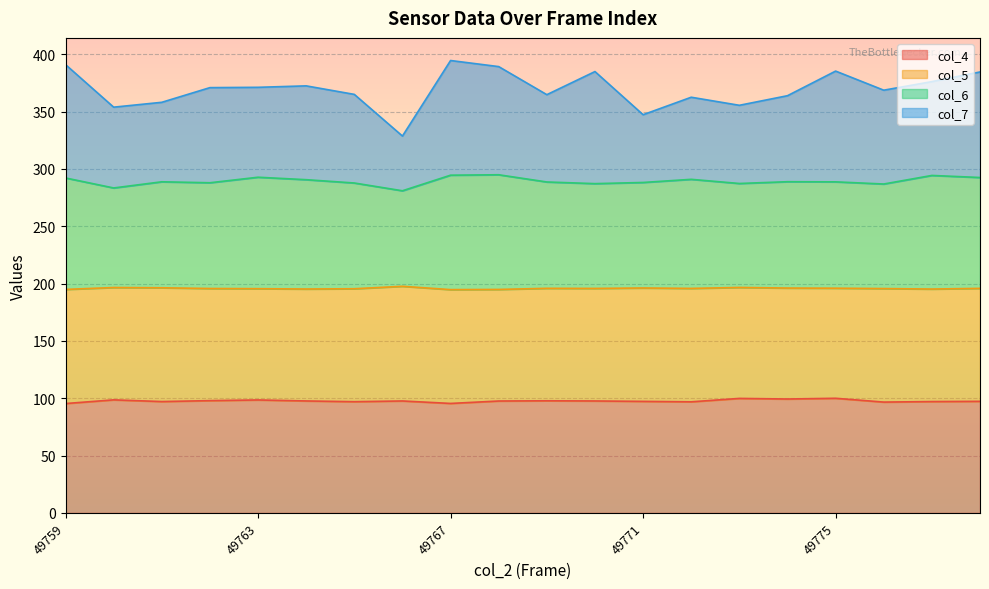

What is the maximum value for col_4?

100.0